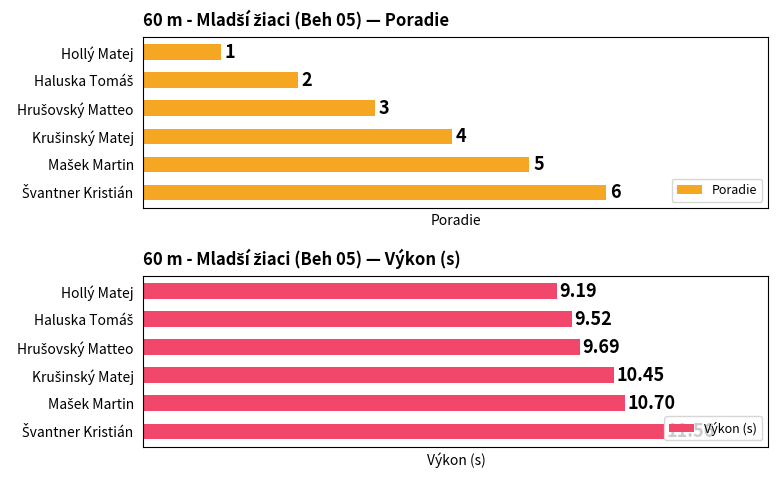

What is the average value of the Výkon (s) series?

10.2